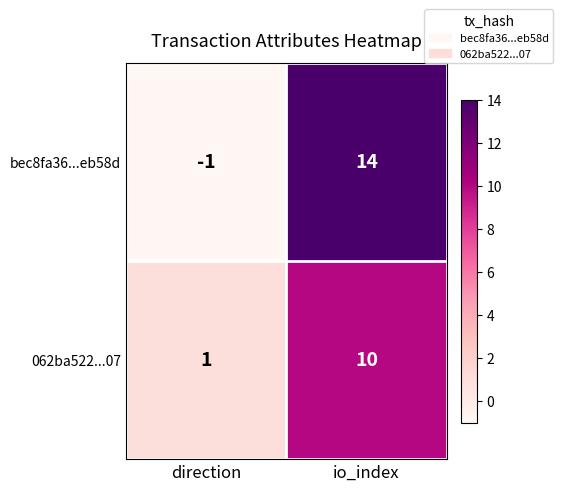

Count the number of data series in this chart.

2